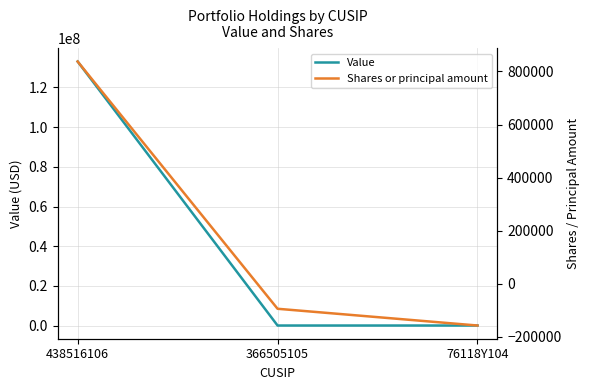

The Value series shows 0 at 366505105. True or false?

True